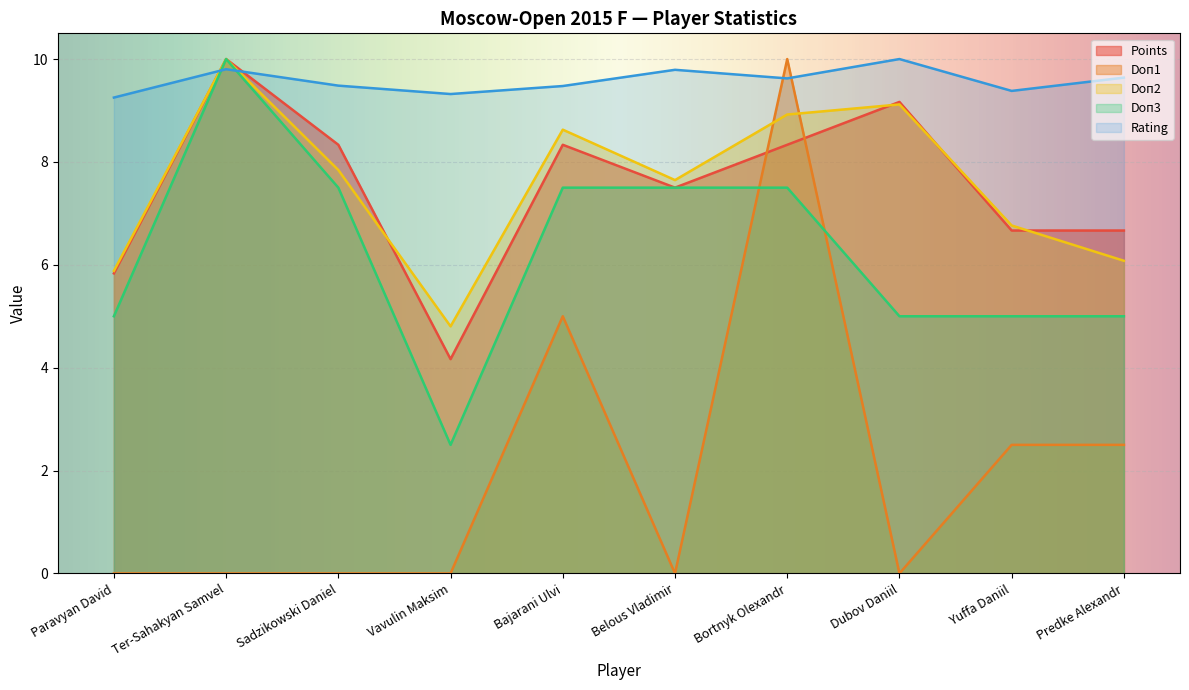

In Doп2, how many points are higher than both neighbors (excluding endpoints)?

3